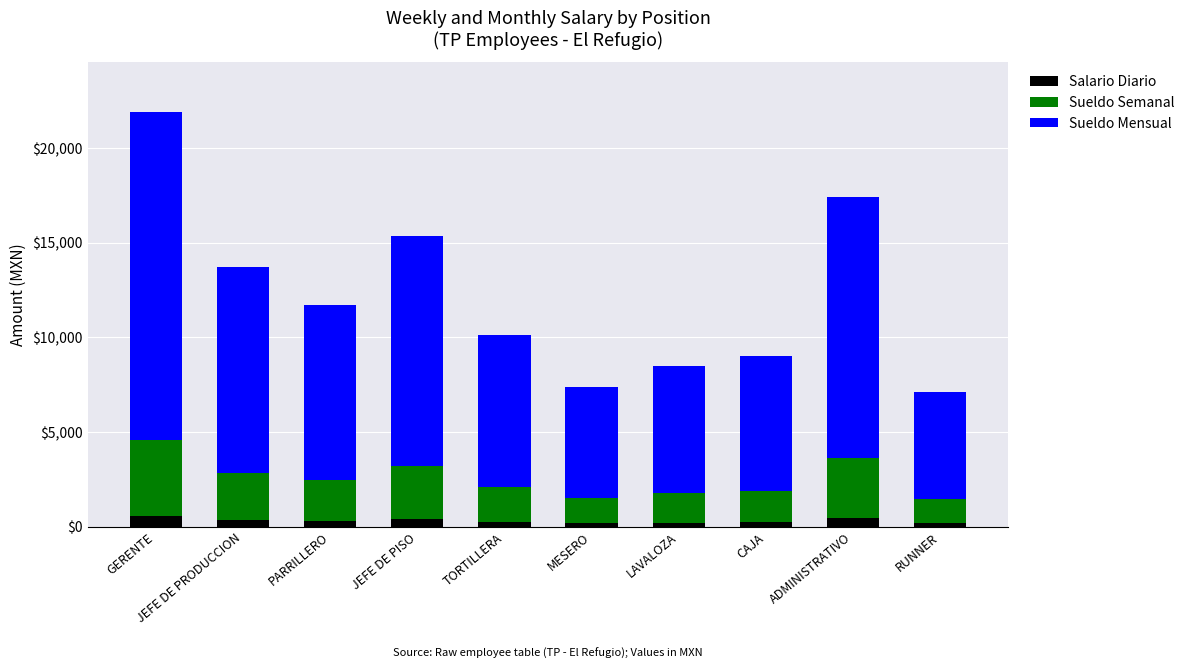

What is the maximum value for Salario Diario?

571.4